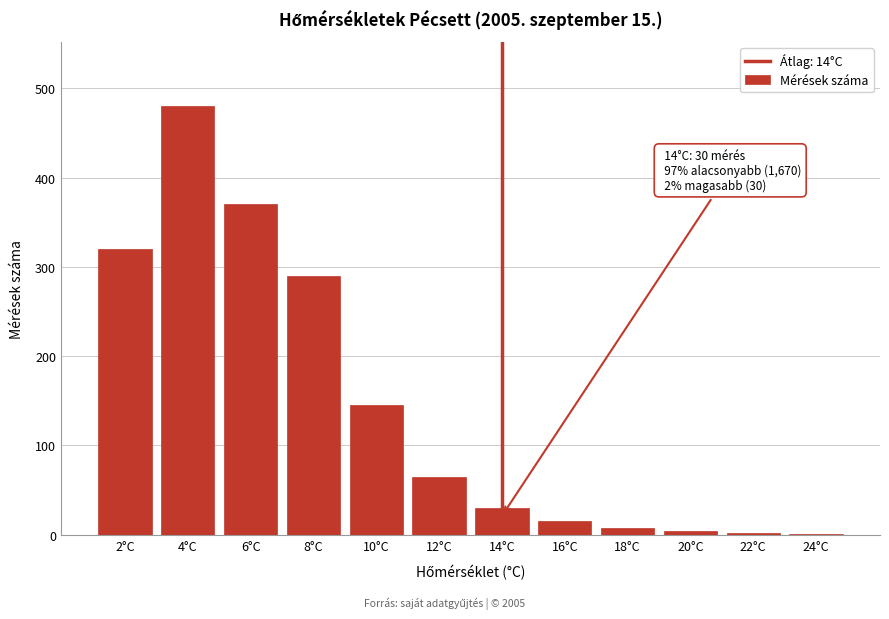

Is it true that the value at 10°C is 145?

True